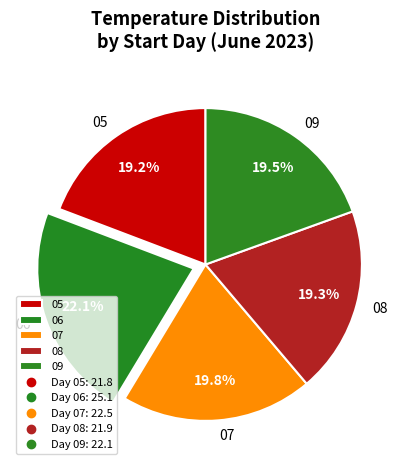

To the nearest percent, what portion does 06 represent?

22%